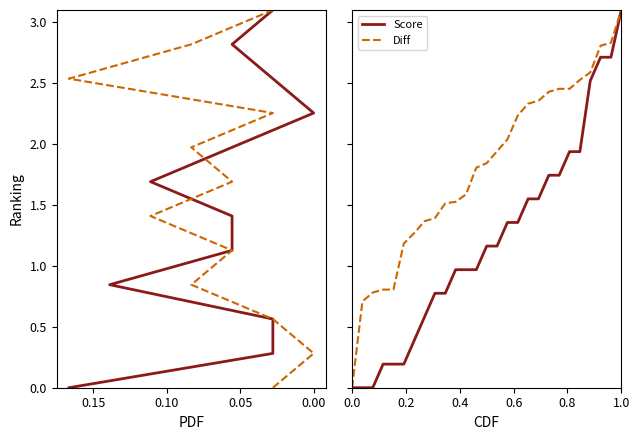

How many series are shown in this chart?

2